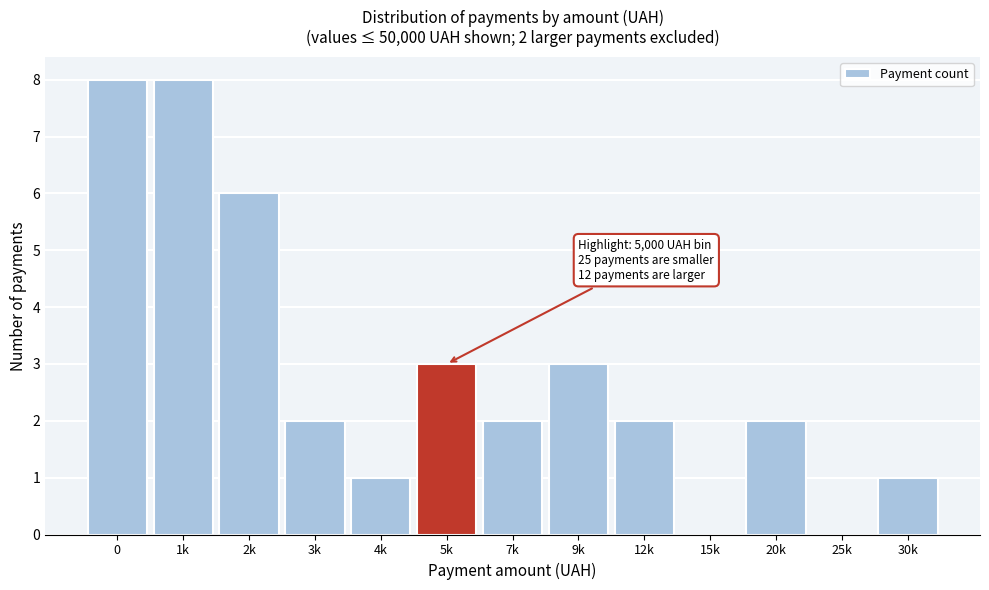

Reading right to left, what are all the values shown in this chart?

30k=1	25k=0	20k=2	15k=0	12k=2	9k=3	7k=2	5k=3	4k=1	3k=2	2k=6	1k=8	0=8